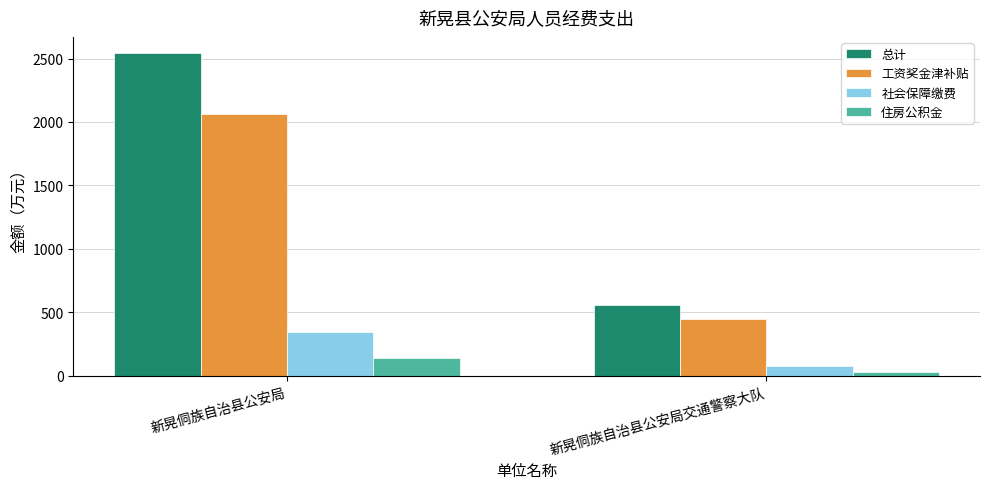

What are all the series names shown in the legend?

总计, 工资奖金津补贴, 社会保障缴费, 住房公积金